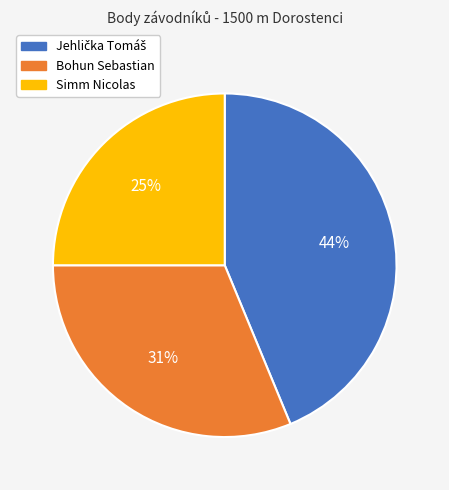

To the nearest percent, what is the difference between the Bohun Sebastian and Simm Nicolas slice percentages?

6%